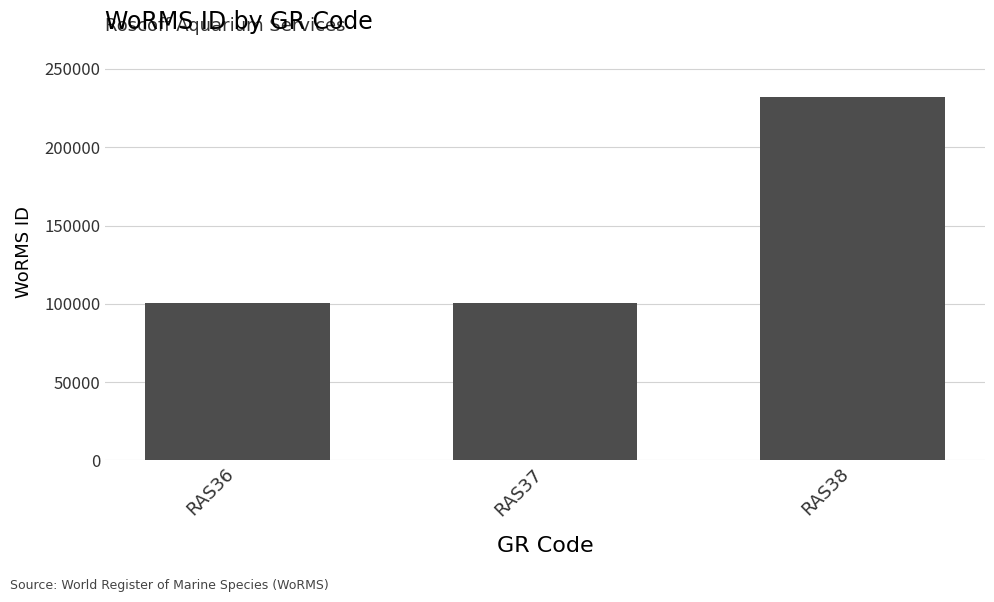

True or false: the data shows 231858 at RAS38.

True